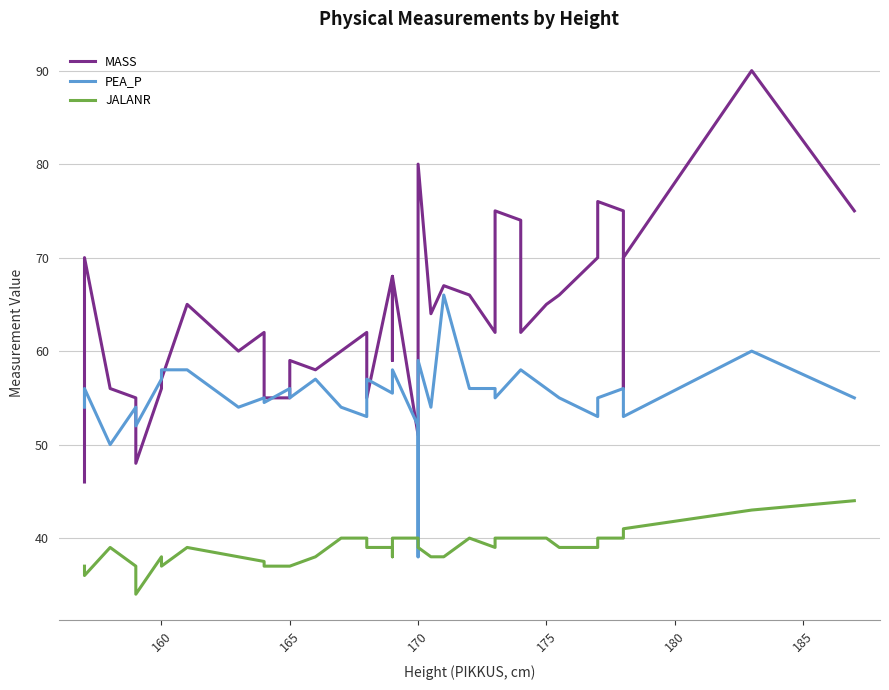

Which series has the largest total across all categories?

MASS